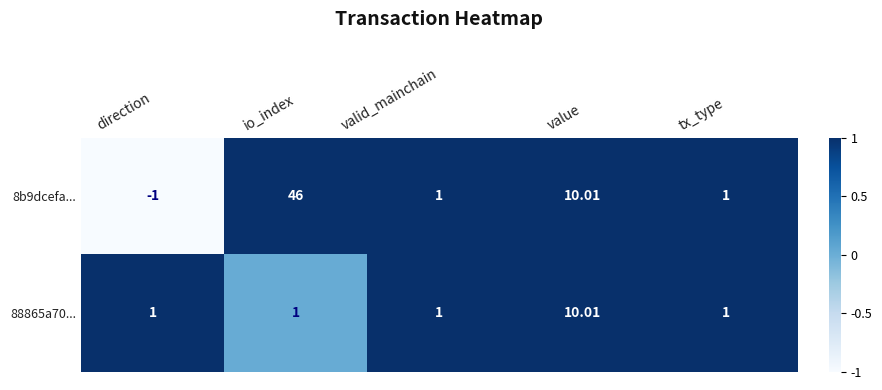

At which label does 88865a70... reach its peak?

value